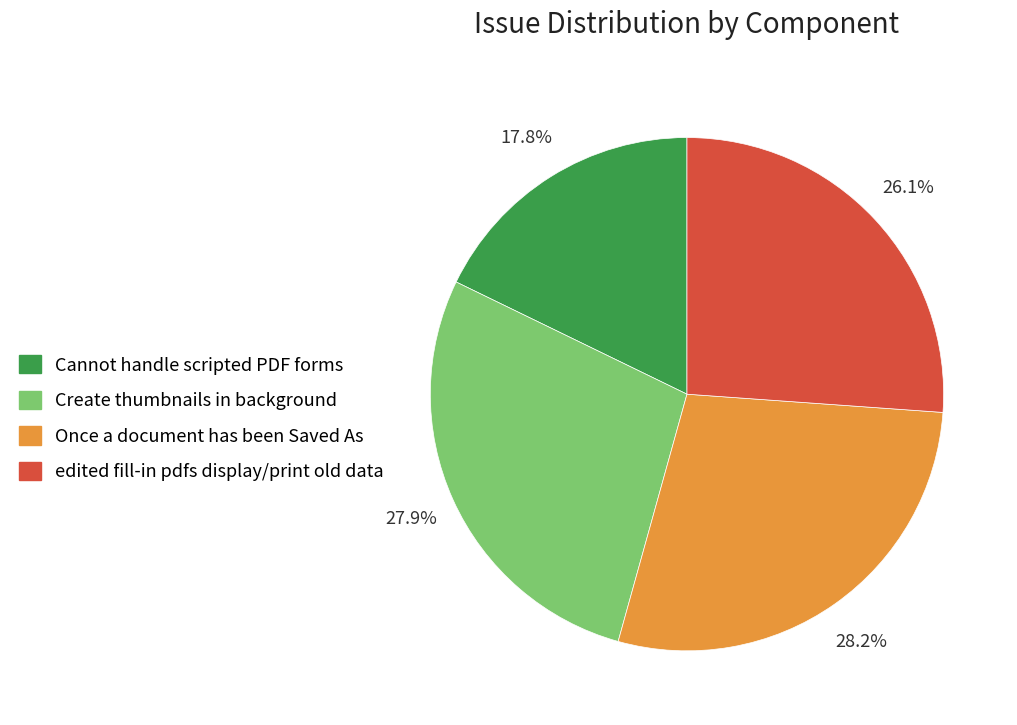

How many slices are in this pie chart?

4